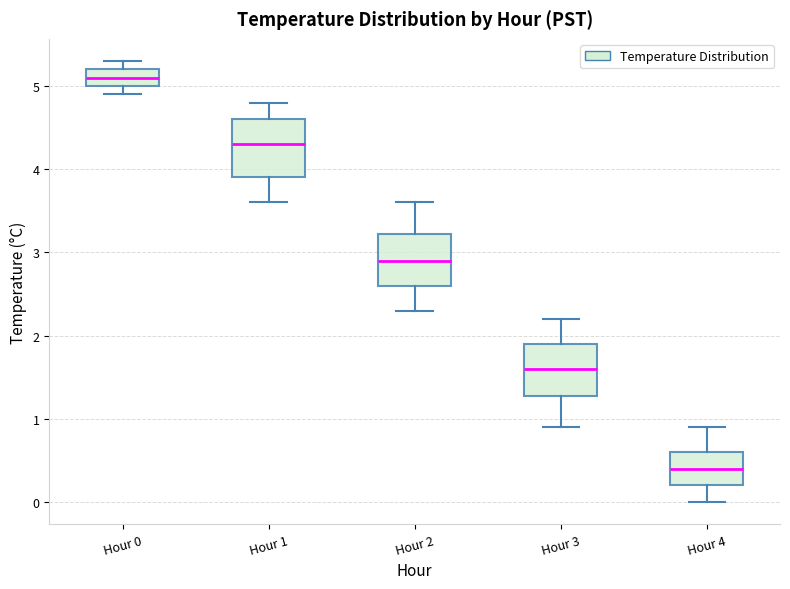

Reading left to right, read every box against the y-axis: the position of its median line, the range the box covers, and the ends of its whiskers. The values are not printed on the chart, so give them approximately, as read against the axis.

Hour 0: median 5.1, box 5.0 to 5.2, whiskers 4.9 to 5.3
Hour 1: median 4.3, box 3.9 to 4.6, whiskers 3.6 to 4.8
Hour 2: median 2.9, box 2.6 to 3.2, whiskers 2.3 to 3.6
Hour 3: median 1.6, box 1.3 to 1.9, whiskers 0.9 to 2.2
Hour 4: median 0.4, box 0.2 to 0.6, whiskers 0.0 to 0.9